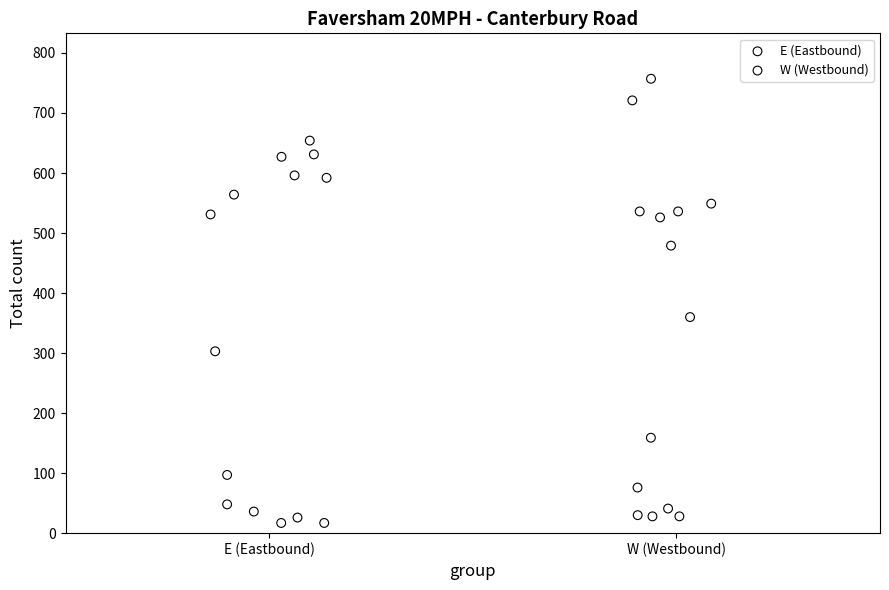

Which series reaches the minimum Y coordinate?

E (Eastbound)